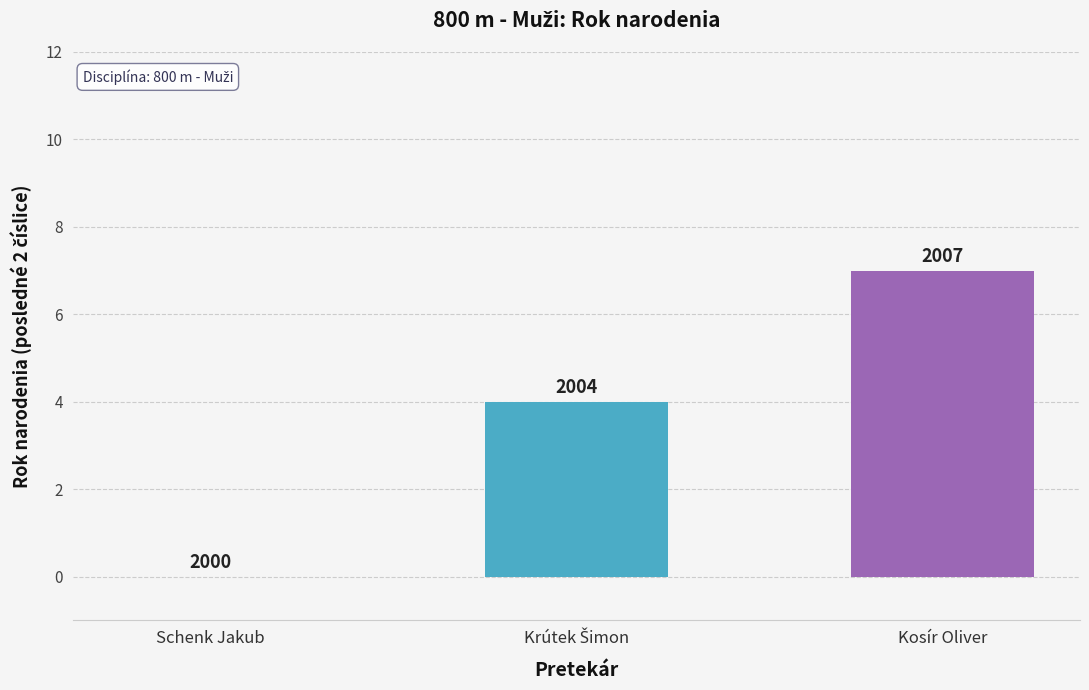

What position from the left is Schenk Jakub?

1